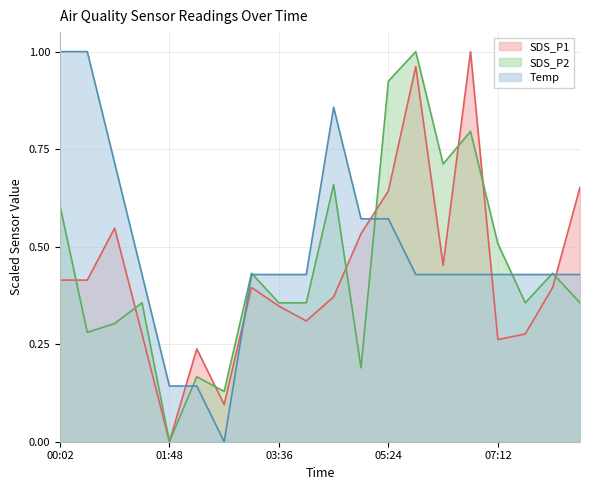

Does the chart have visible grid lines?

Yes